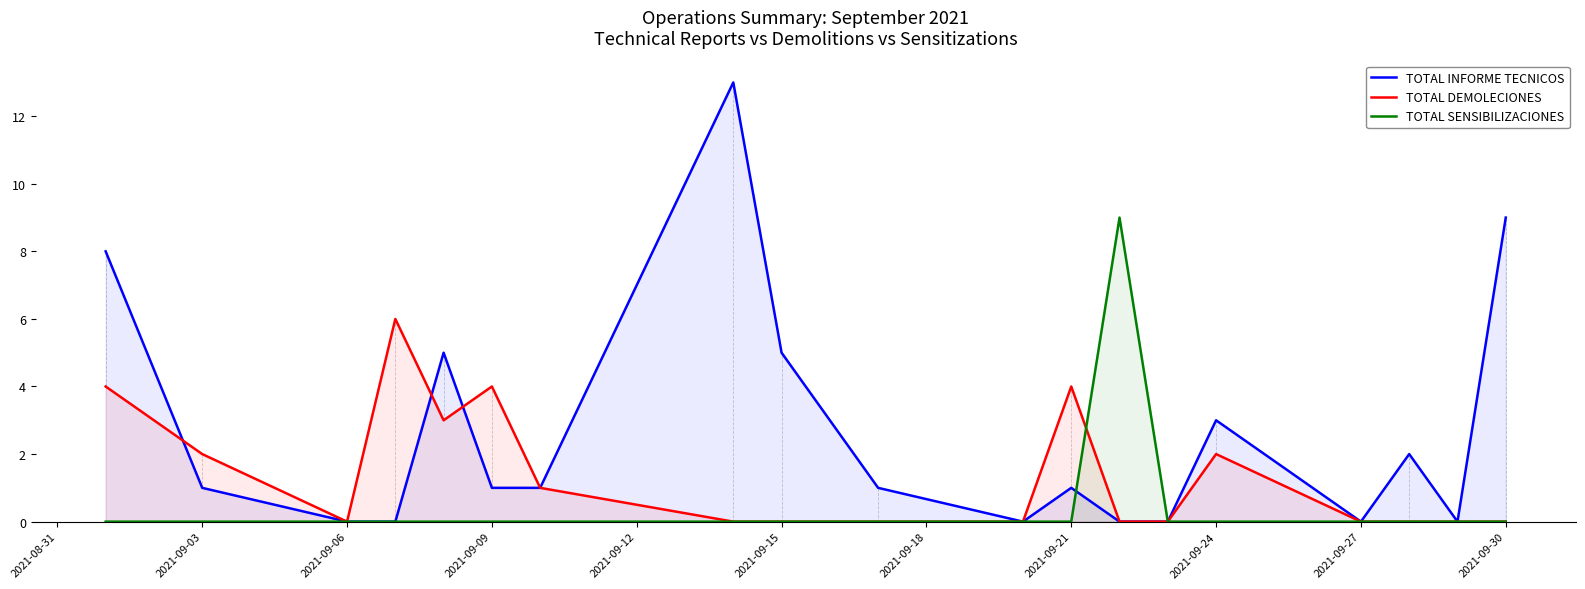

What is the maximum value shown in the chart?

13